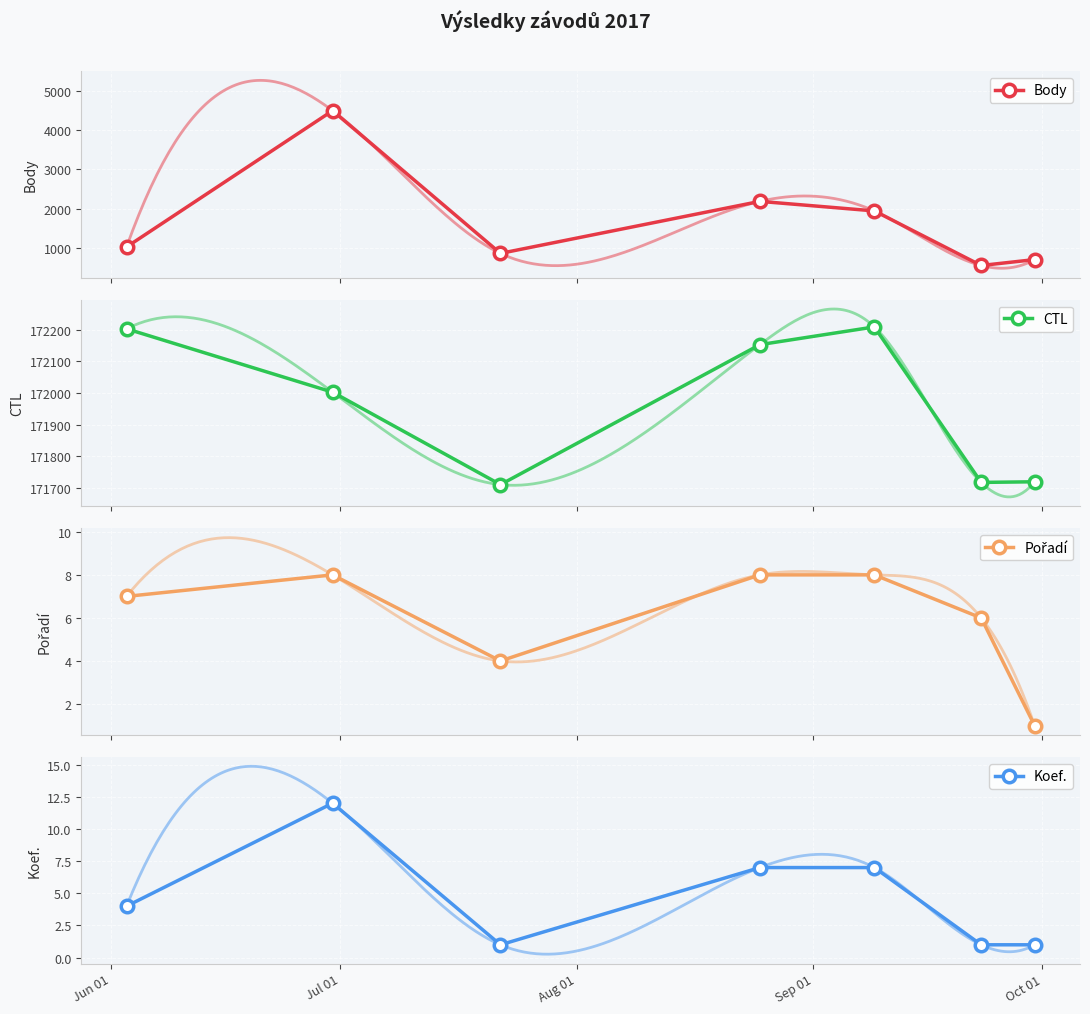

Which series has the largest range (max minus min)?

Body